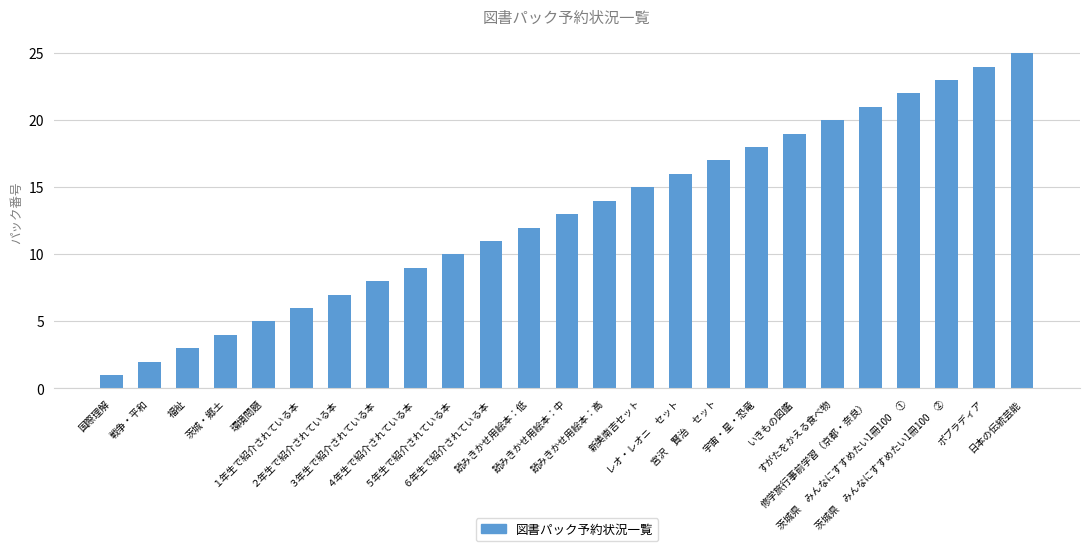

The chart shows a value of 24 at ポプラディア. True or false?

True